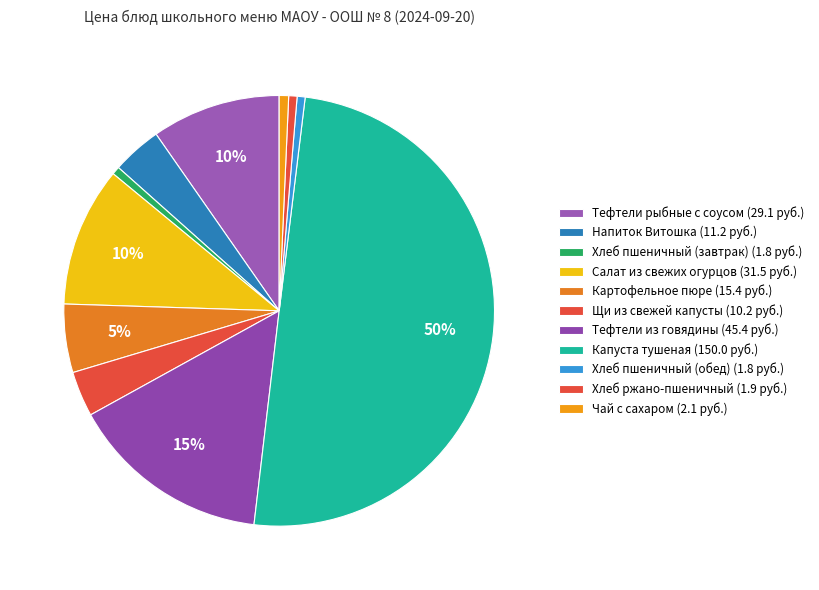

To the nearest percent, what percentage of the pie is Тефтели из говядины?

15%